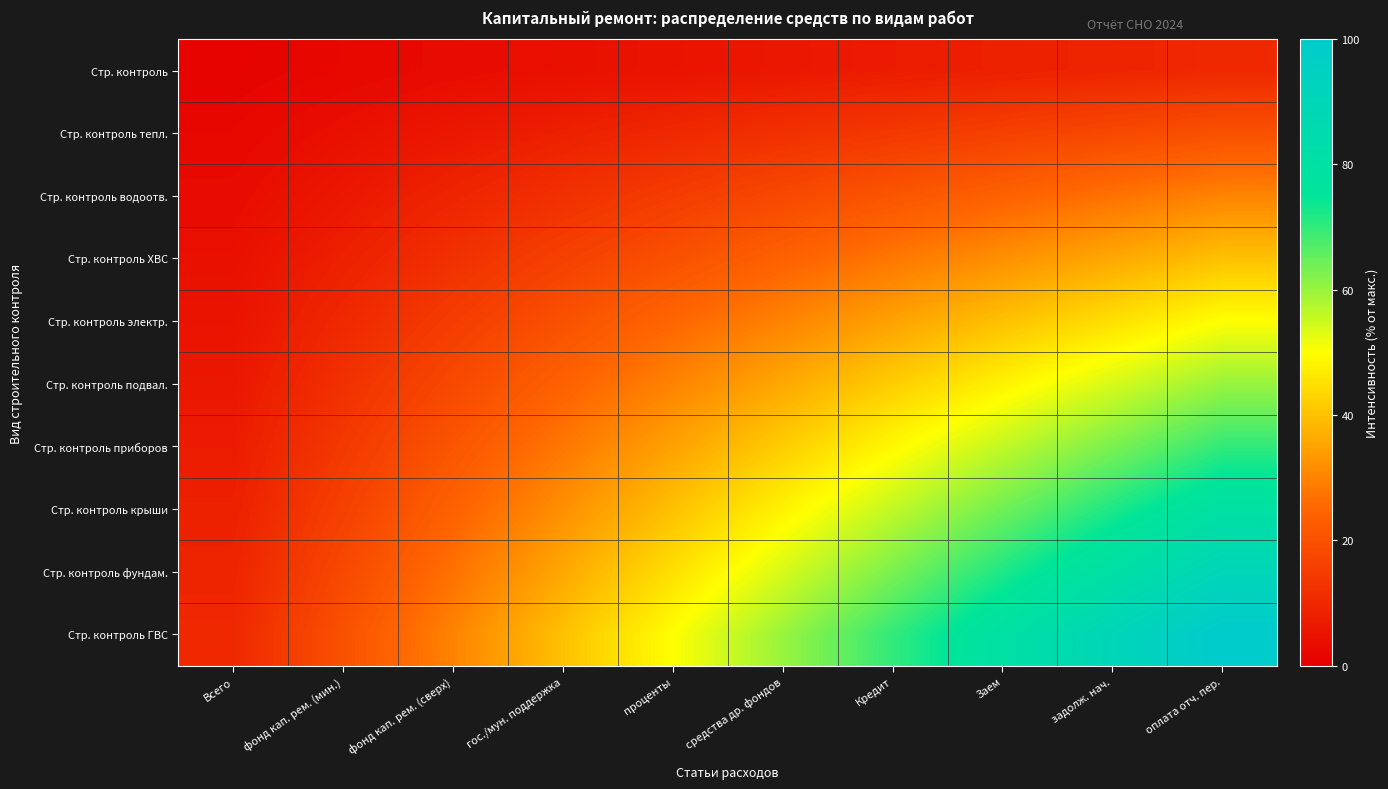

Count the number of data series in this chart.

10